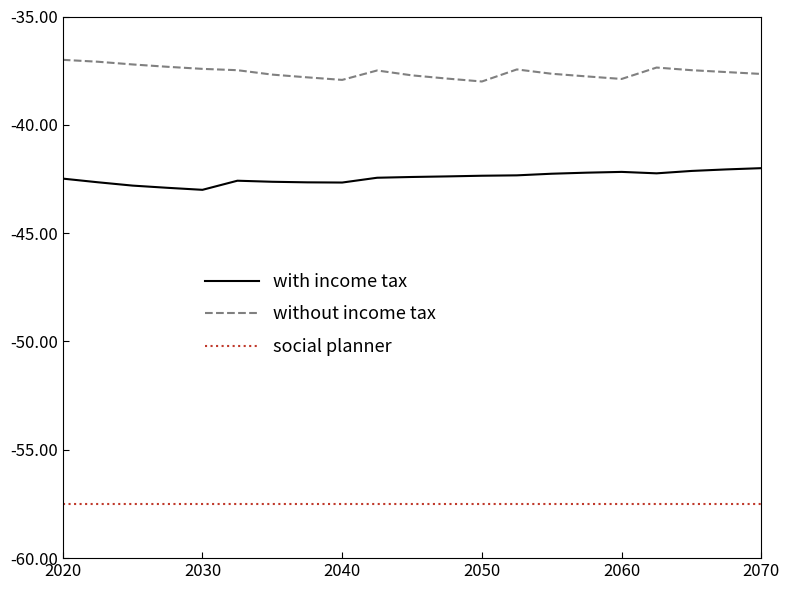

Which series has the largest total across all categories?

without income tax